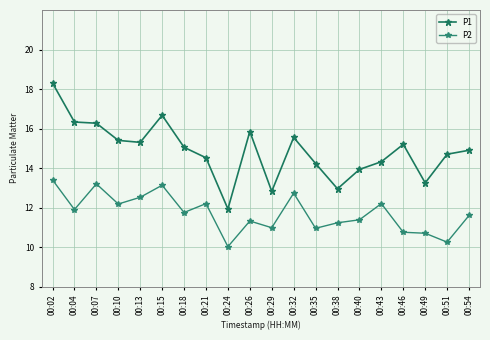

What is the difference between the highest and lowest values at 00:54?

3.3